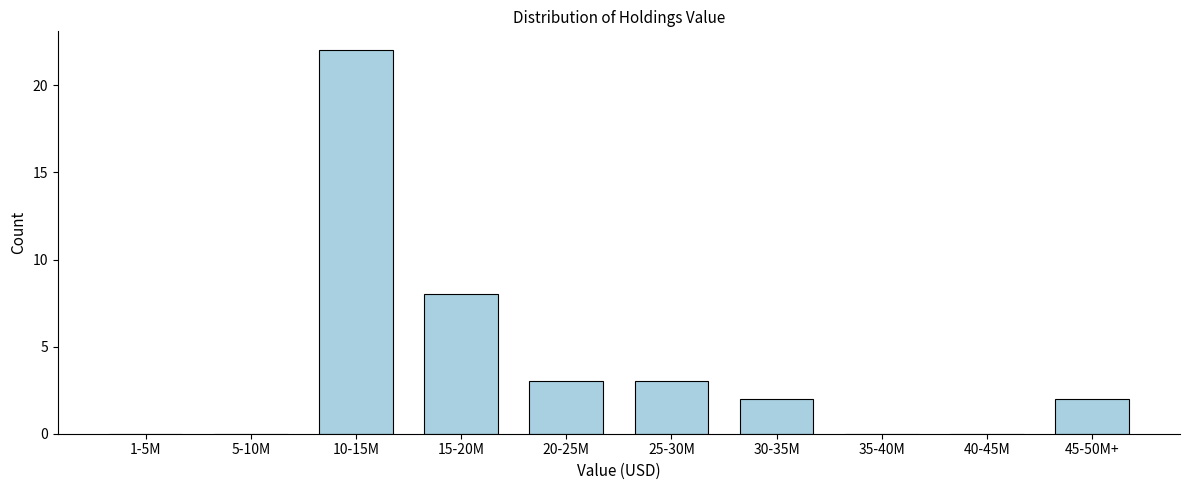

Reading left to right, extract all data points from this chart.

1-5M=0	5-10M=0	10-15M=22	15-20M=8	20-25M=3	25-30M=3	30-35M=2	35-40M=0	40-45M=0	45-50M+=2